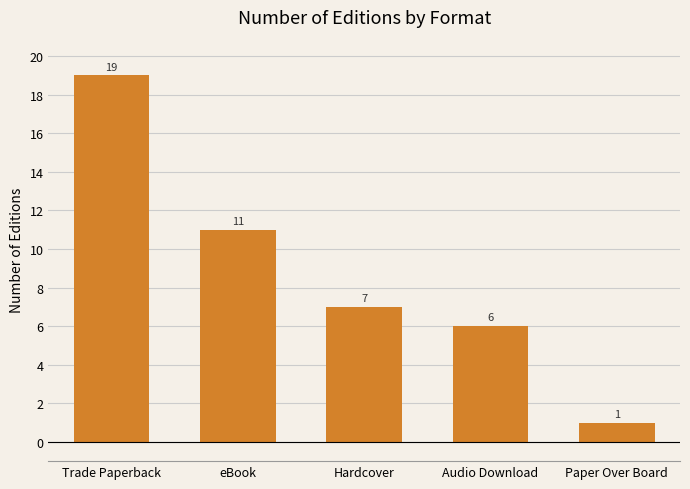

Are the bars horizontal?

No